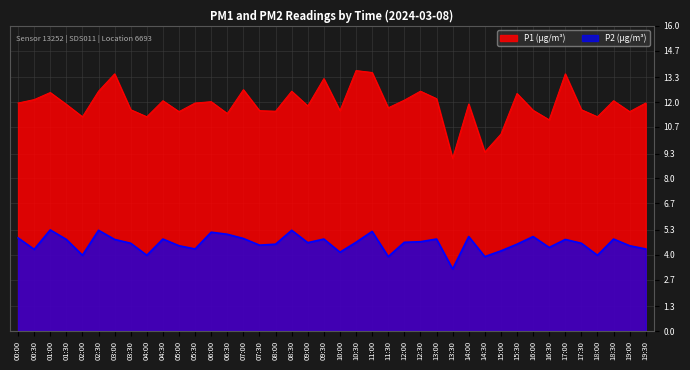

In P1, how many points are higher than both neighbors (excluding endpoints)?

13